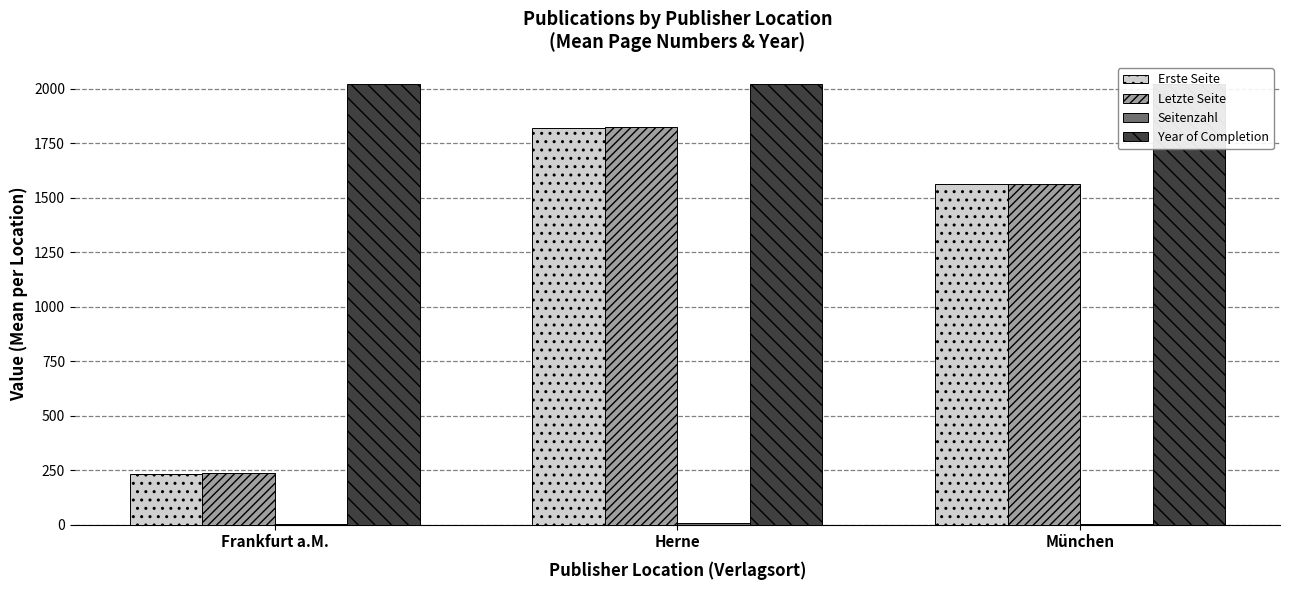

Which series has the widest spread of values?

Letzte Seite